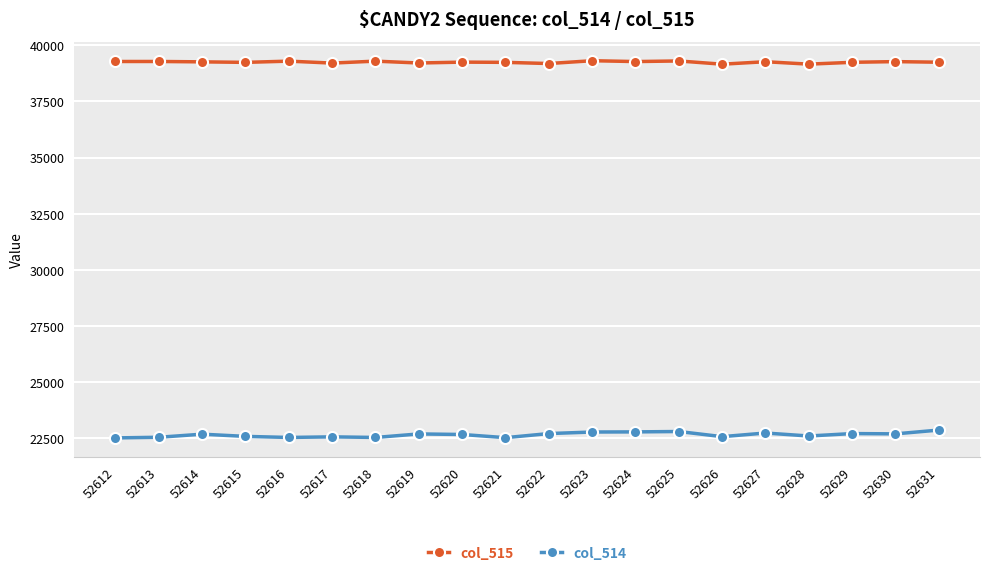

What is the total value across all series at 52630?

61971